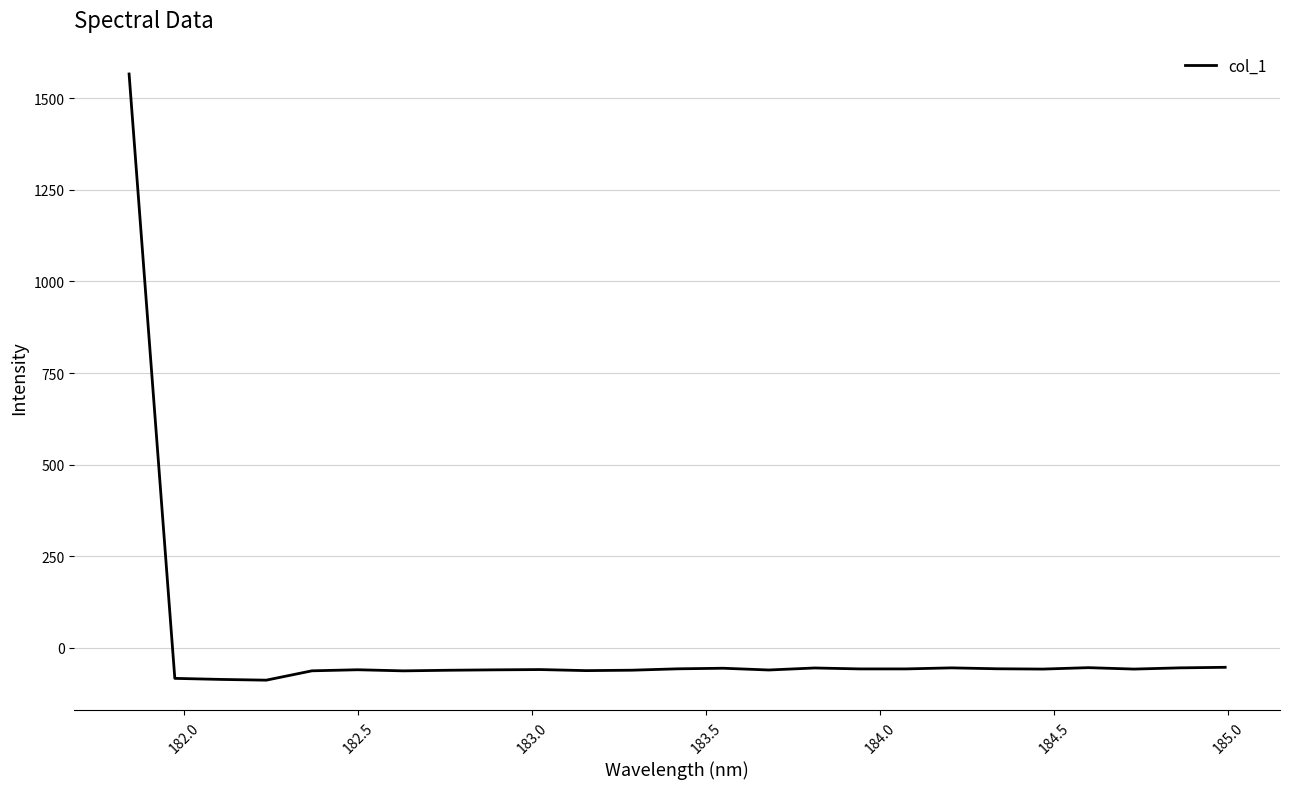

What is the smallest value displayed?

-88.3